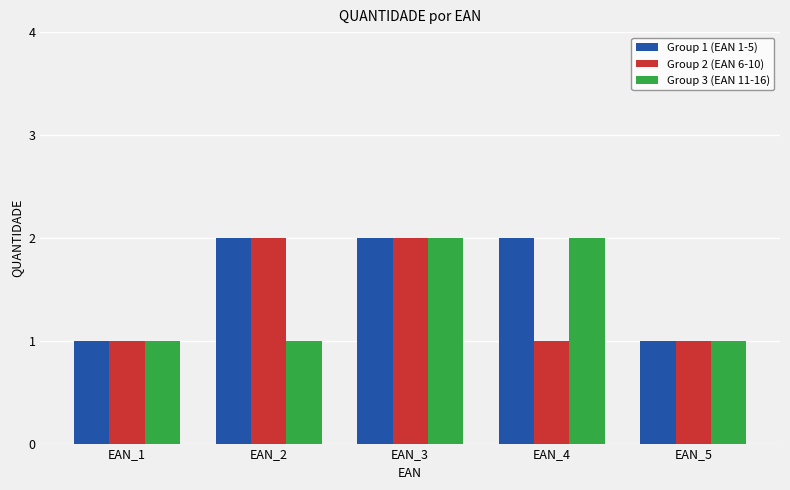

What is the value of the Group 2 (EAN 6-10) bar at the 3rd from the left?

2